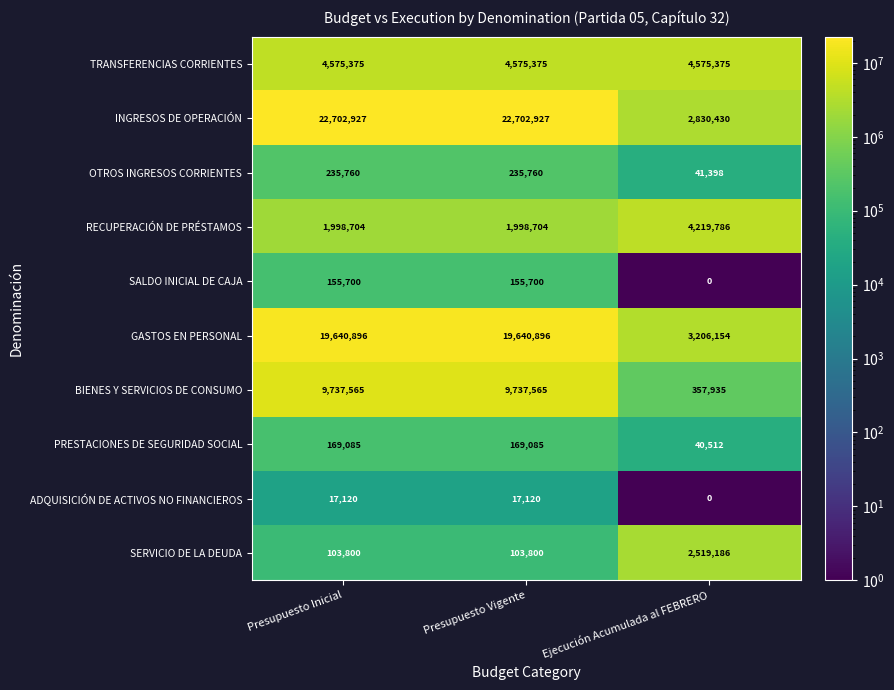

What is the minimum value for PRESTACIONES DE SEGURIDAD SOCIAL?

40512